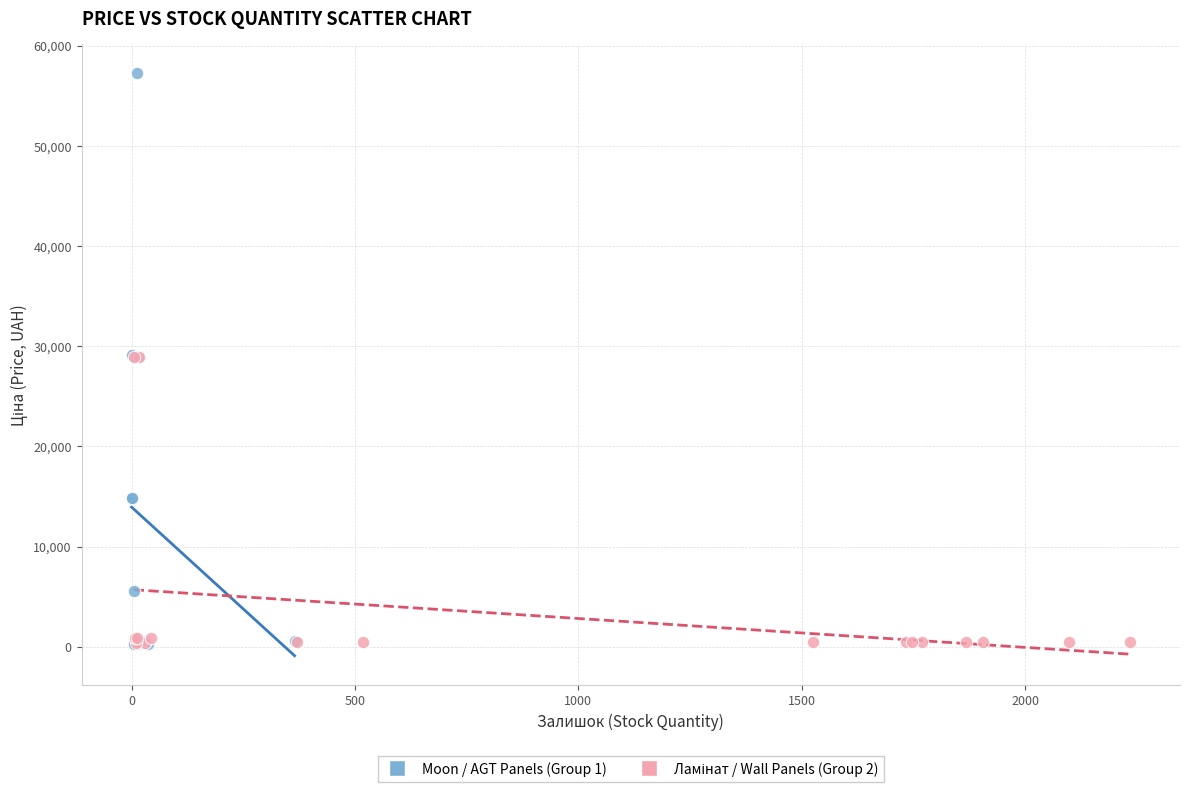

Which series has the largest Y range (max minus min)?

Moon / AGT Panels (Group 1)